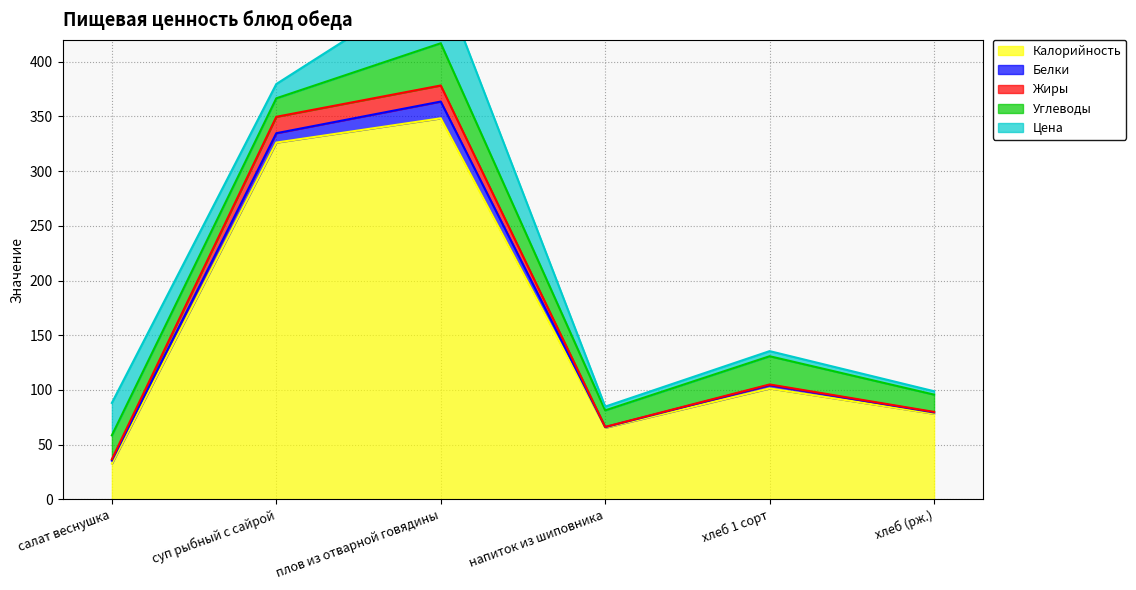

What is the difference between the maximum and minimum values in the Цена series?

55.4